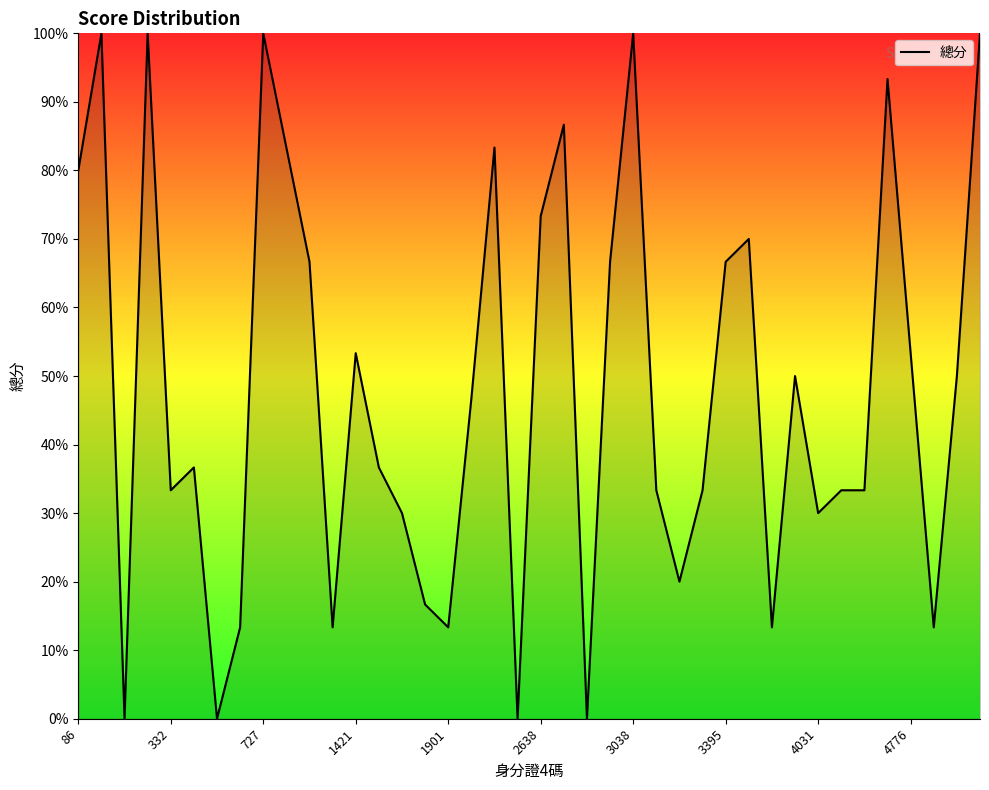

What is the greatest value displayed?

100.0